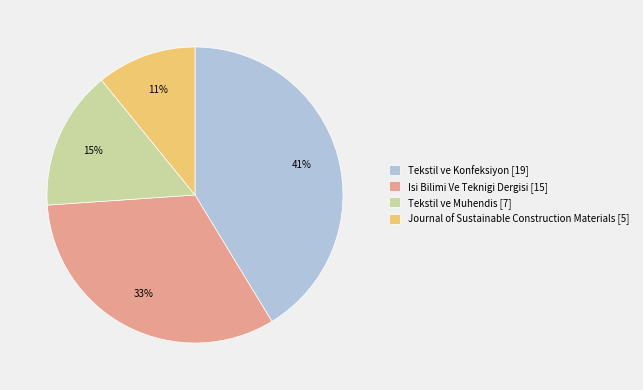

To the nearest percent, what is the difference between the Tekstil ve Konfeksiyon and Tekstil ve Muhendis slice percentages?

26%